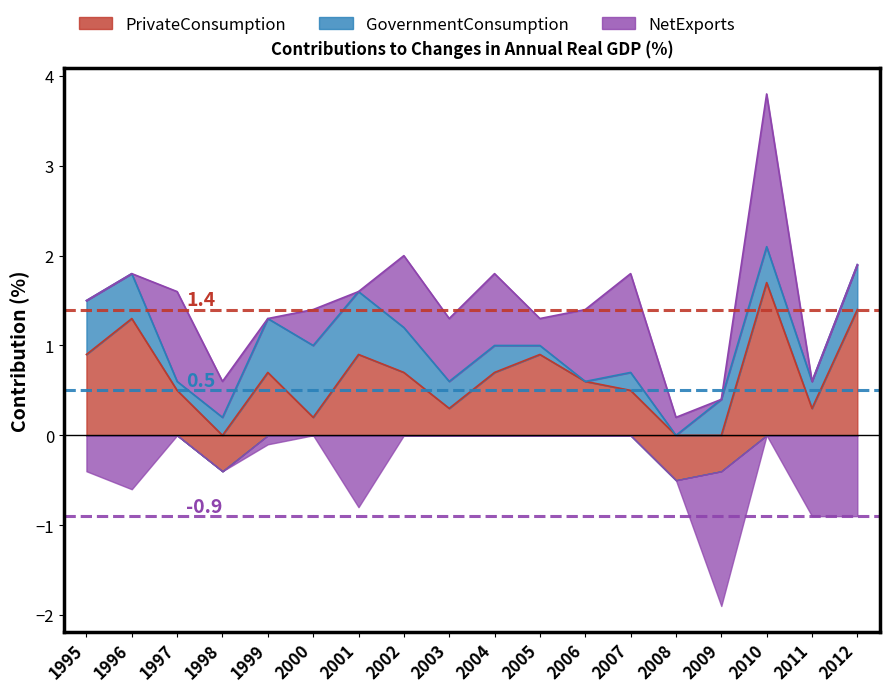

What is the average value of the GovernmentConsumption series?

0.4